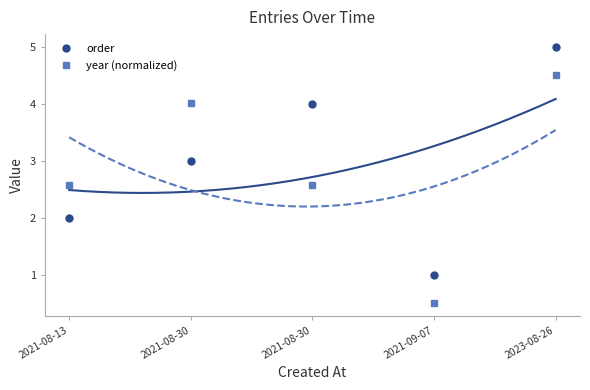

Where do order and year (normalized) first cross each other?

2021-08-30 and 2021-08-30